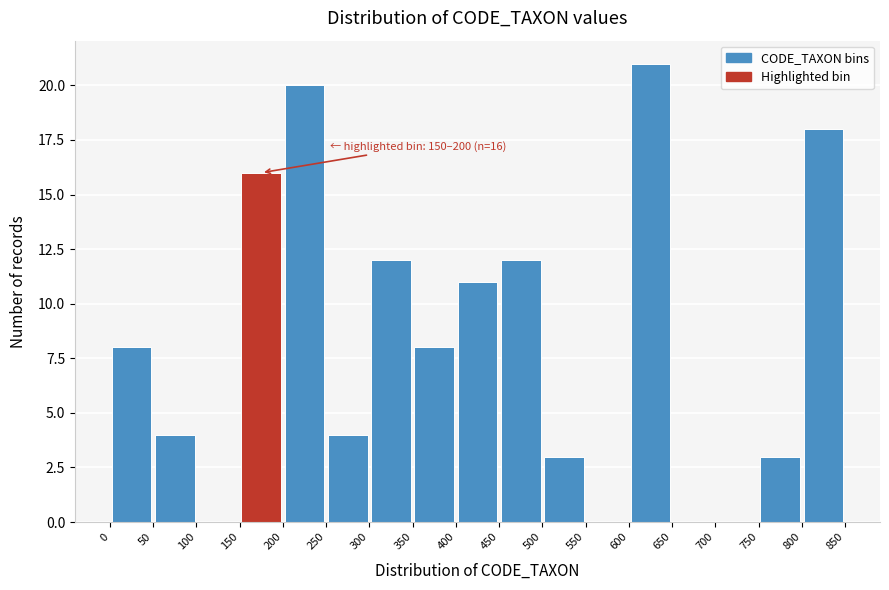

Over which range of the x-axis is the bar tallest?

600 to 650